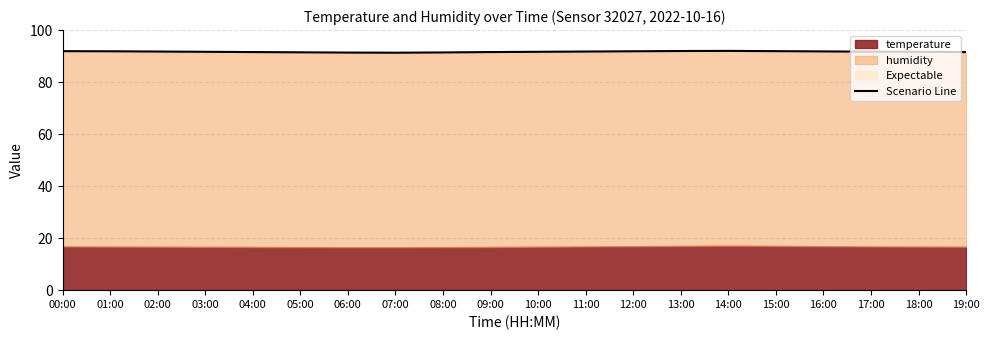

Reading left to right, transcribe all the data shown in this chart.

91.9	91.8	91.8	91.7	91.5	91.5	91.3	91.3	91.4	91.5	91.7	91.8	91.8	92.0	92.0	91.9	91.8	91.7	91.7	91.5